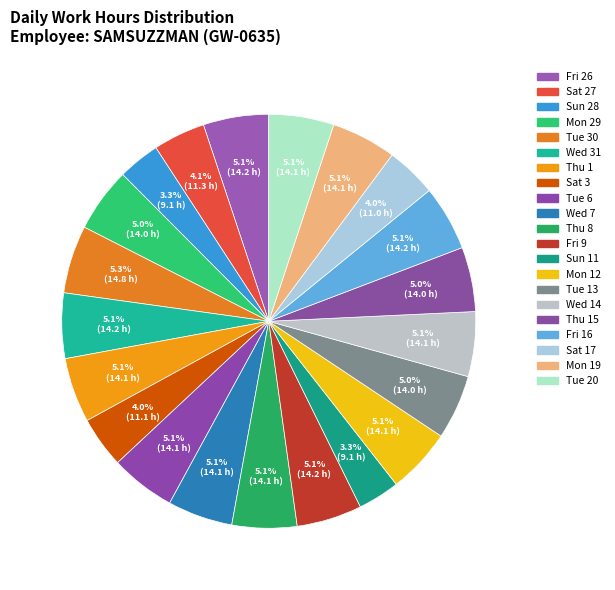

Is there any slice that represents more than half of the pie?

No